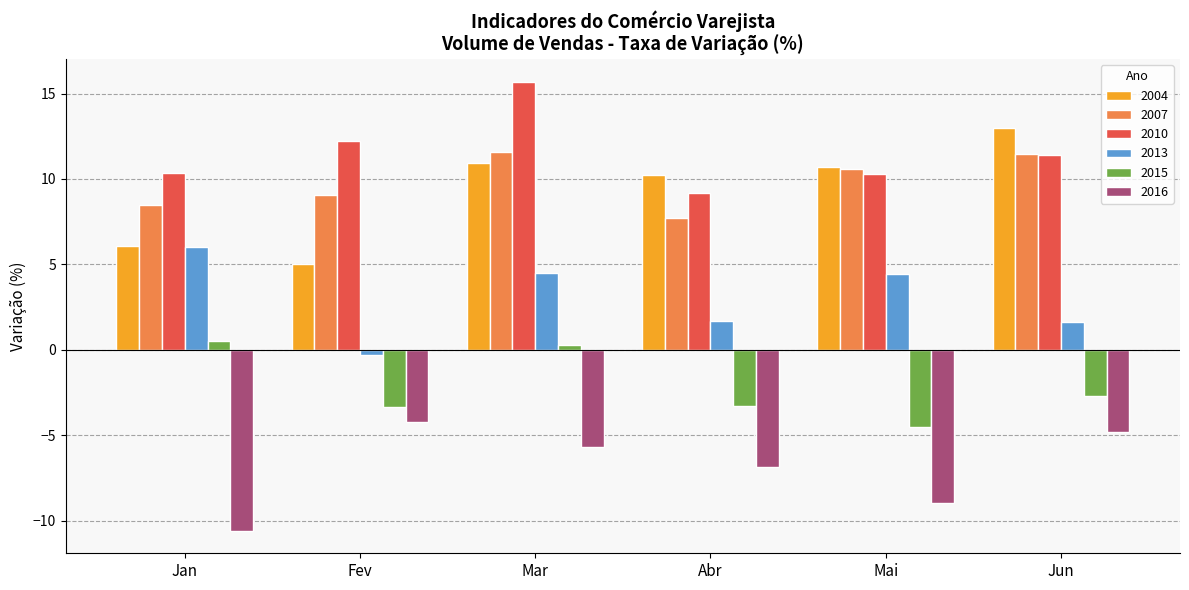

At which category is the sum across all series the highest?

Mar